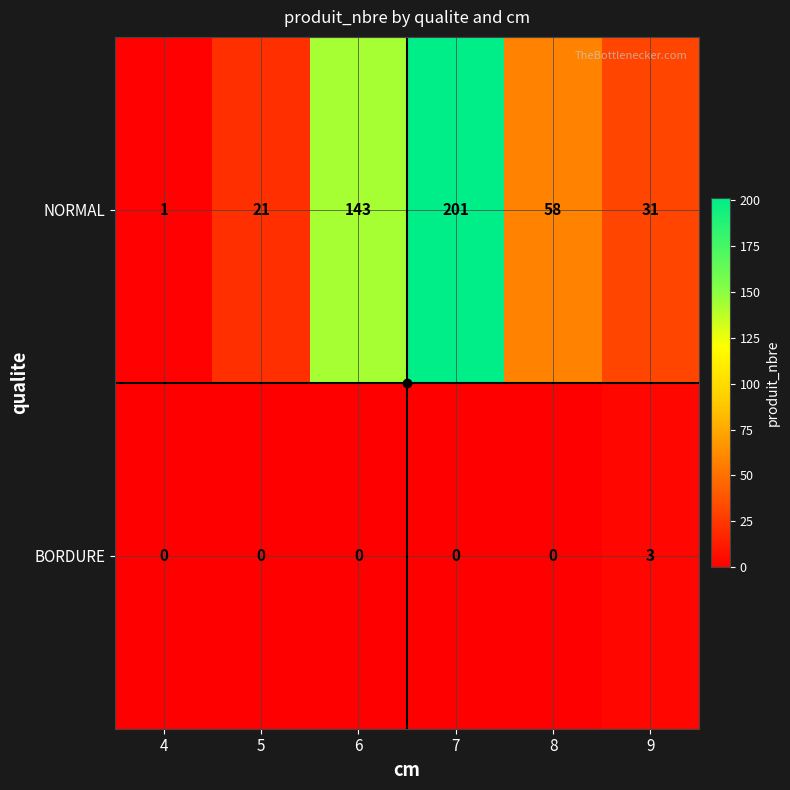

What is the difference between the highest and lowest values at 6?

143